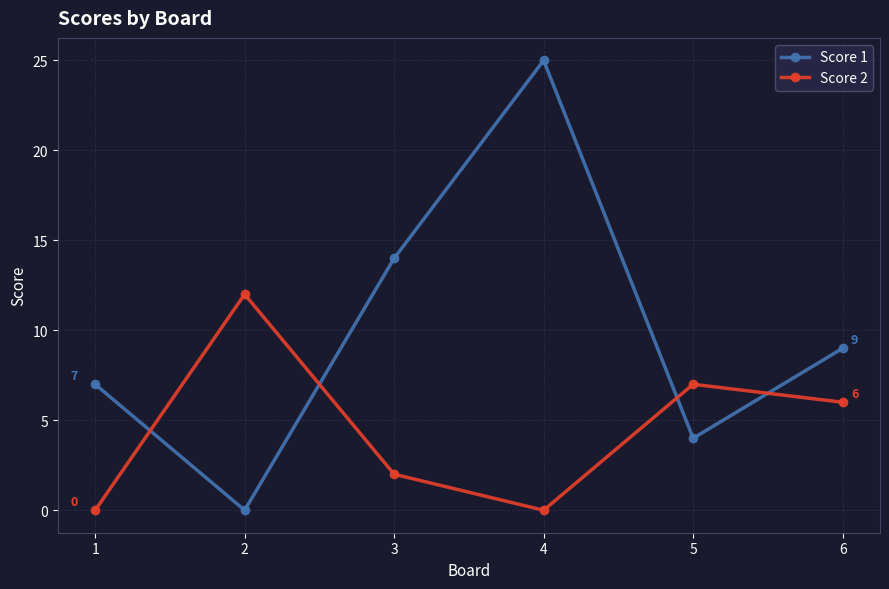

True or false: Score 1 has more than 0 points higher than both neighbors.

True